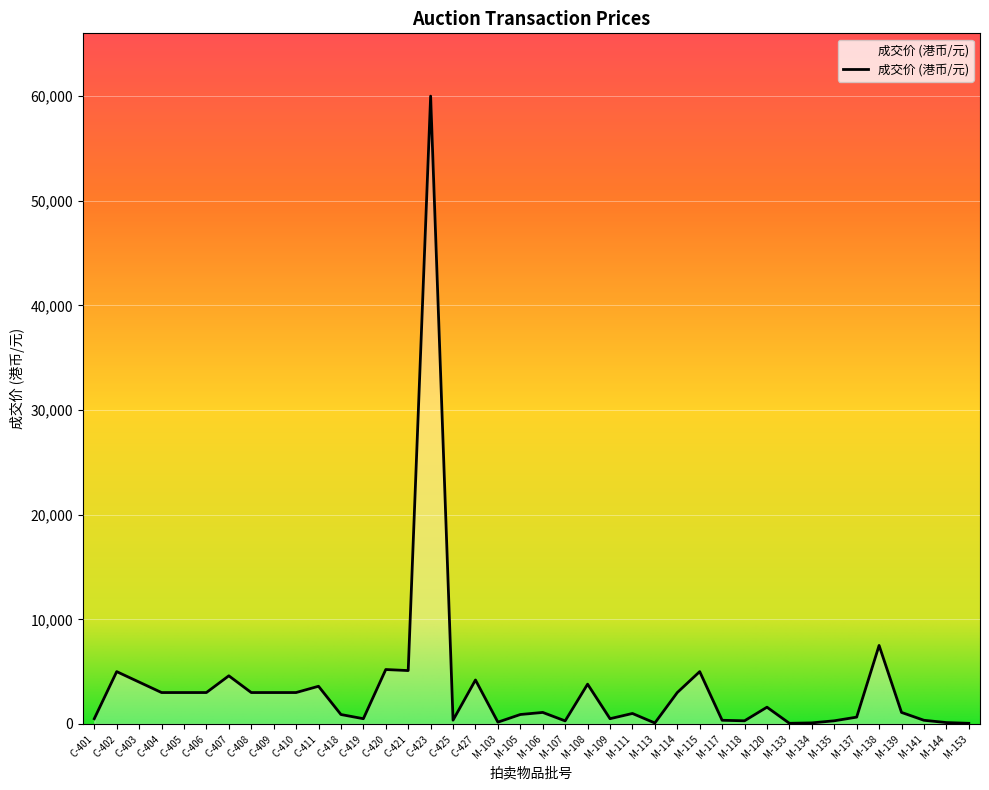

Which has a higher value, M-138 or M-108?

M-138